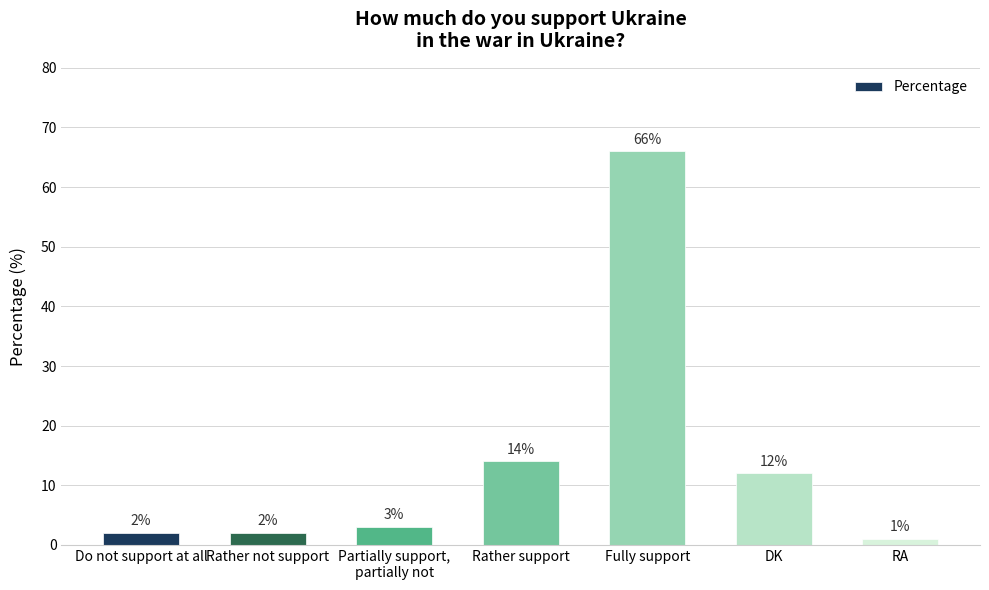

Approximately how many times larger is the value at Do not support at all compared to Partially support,
partially not?

0.7